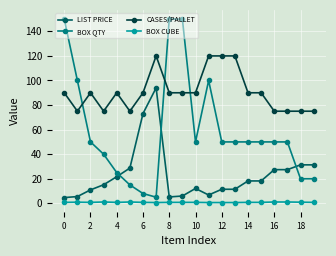

List the series in order of their peak value, lowest first.

BOX CUBE, LIST PRICE, CASES/PALLET, BOX QTY